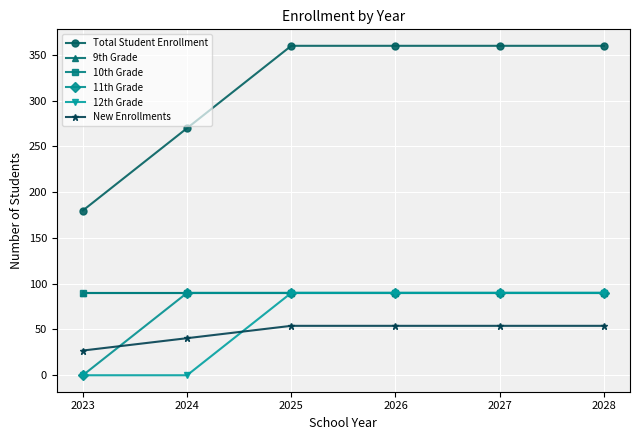

Is this an area chart (filled region under the line)?

No